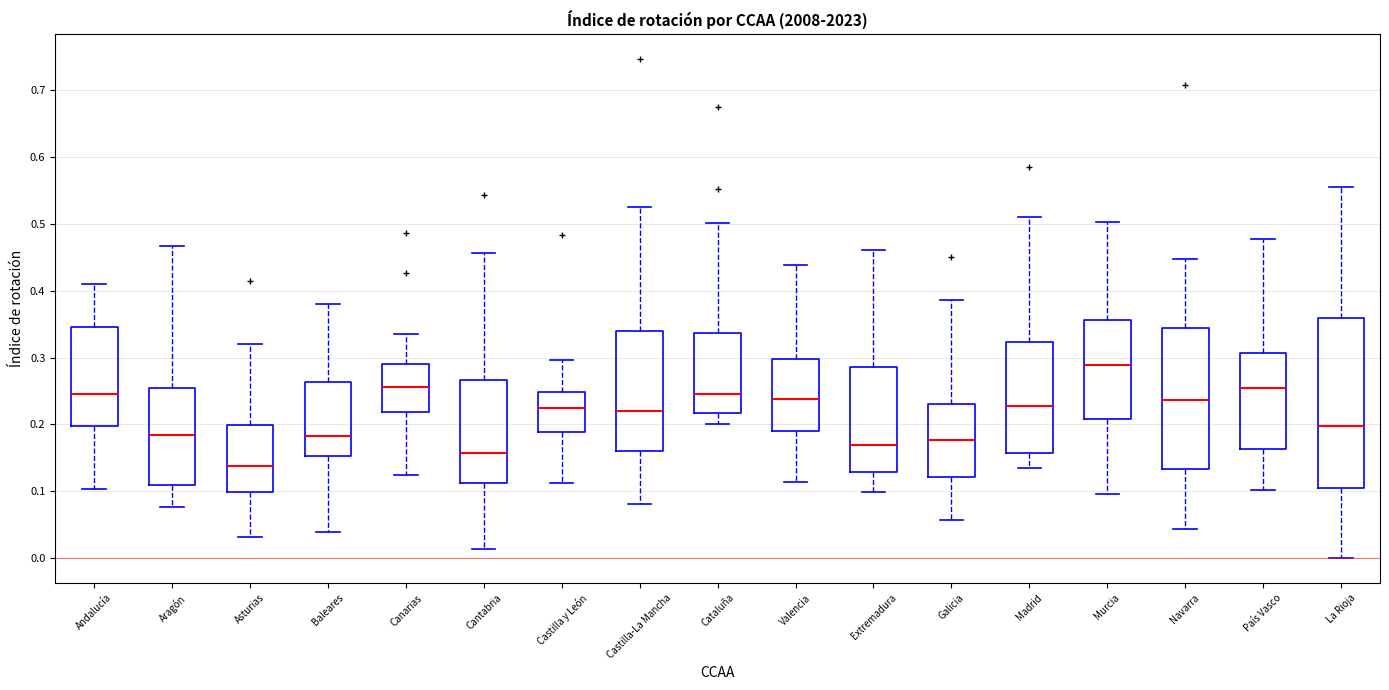

Where does the median line of the box for La Rioja sit on the y-axis? The values are not printed on the chart, so give them approximately, as read against the axis.

0.20